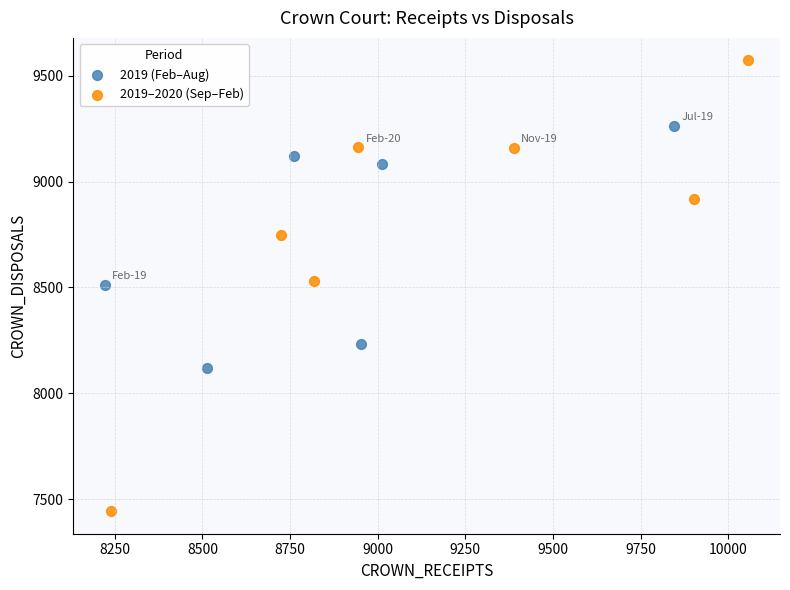

Which series contains the lowest Y value?

2019–2020 (Sep–Feb)